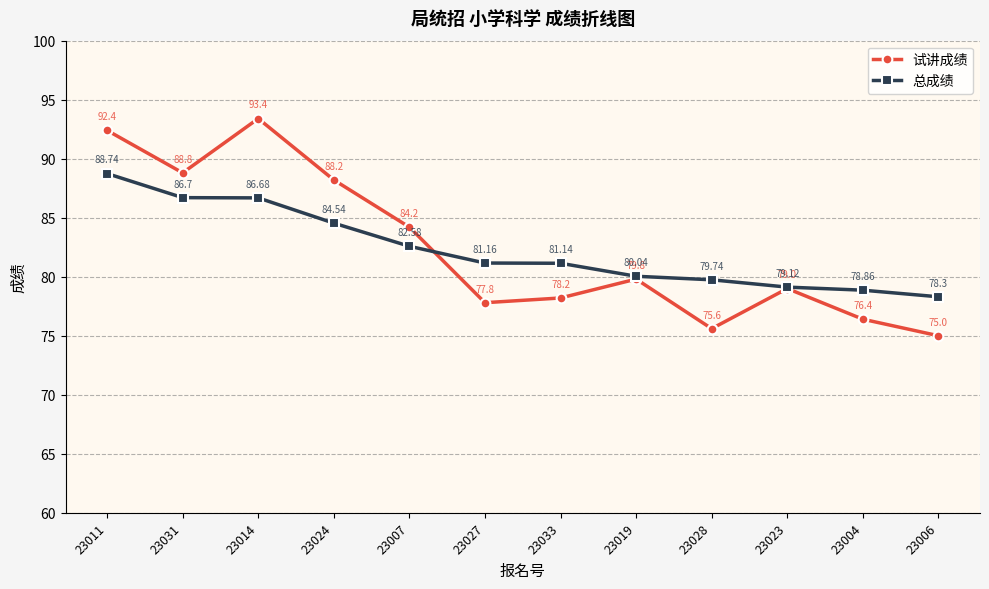

At how many categories does at least one series exceed 81?

7